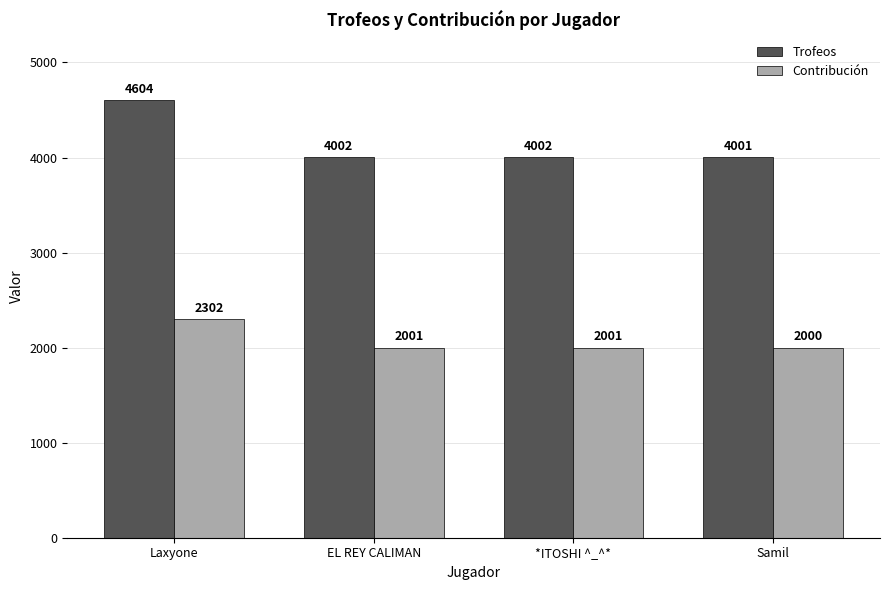

Read the Contribución value at *ITOSHI ^_^*.

2001